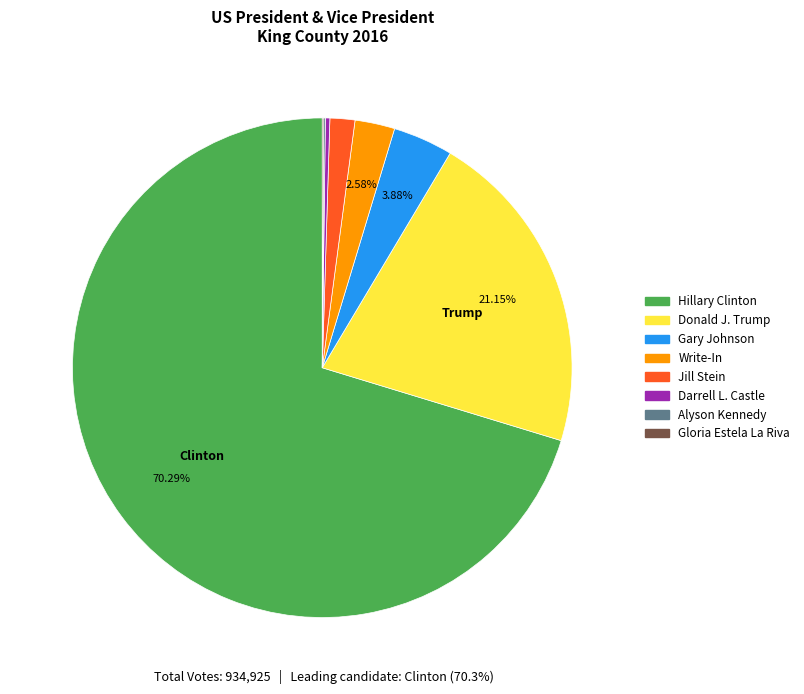

Is there any slice that represents more than half of the pie?

Yes